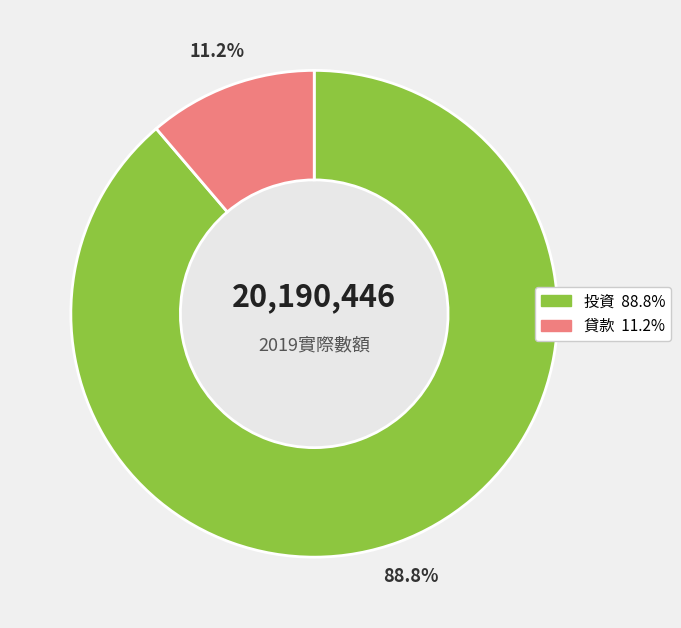

What percentage is NOT represented by 投資?

11.2%